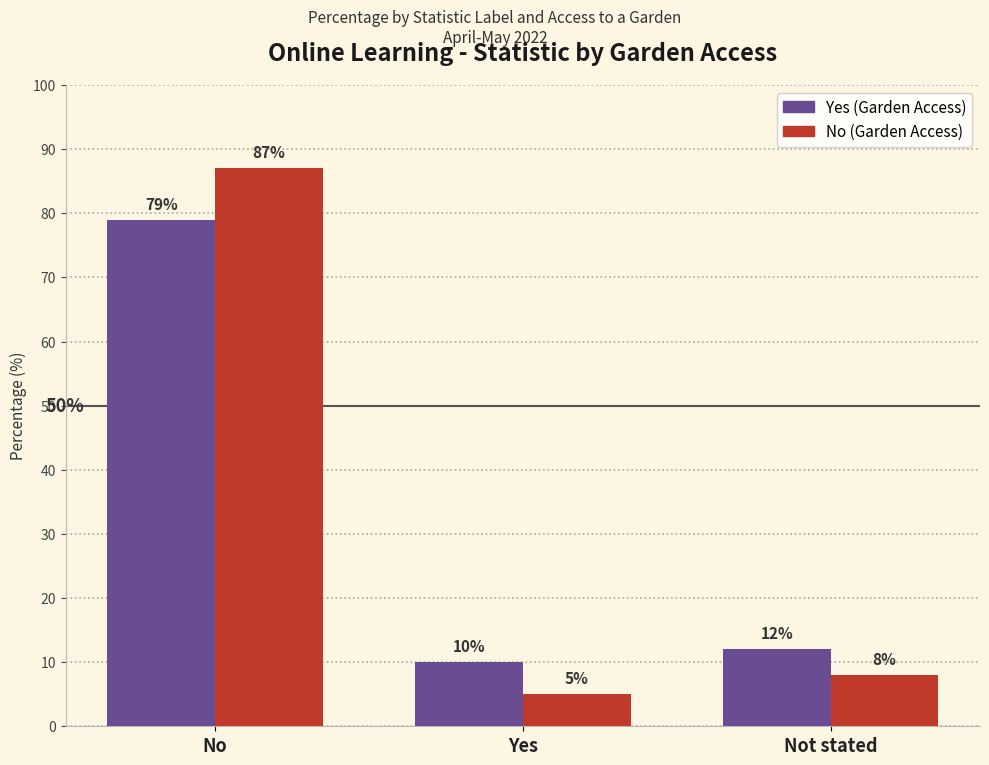

Which series changed the most between Yes and Not stated?

No (Garden Access)